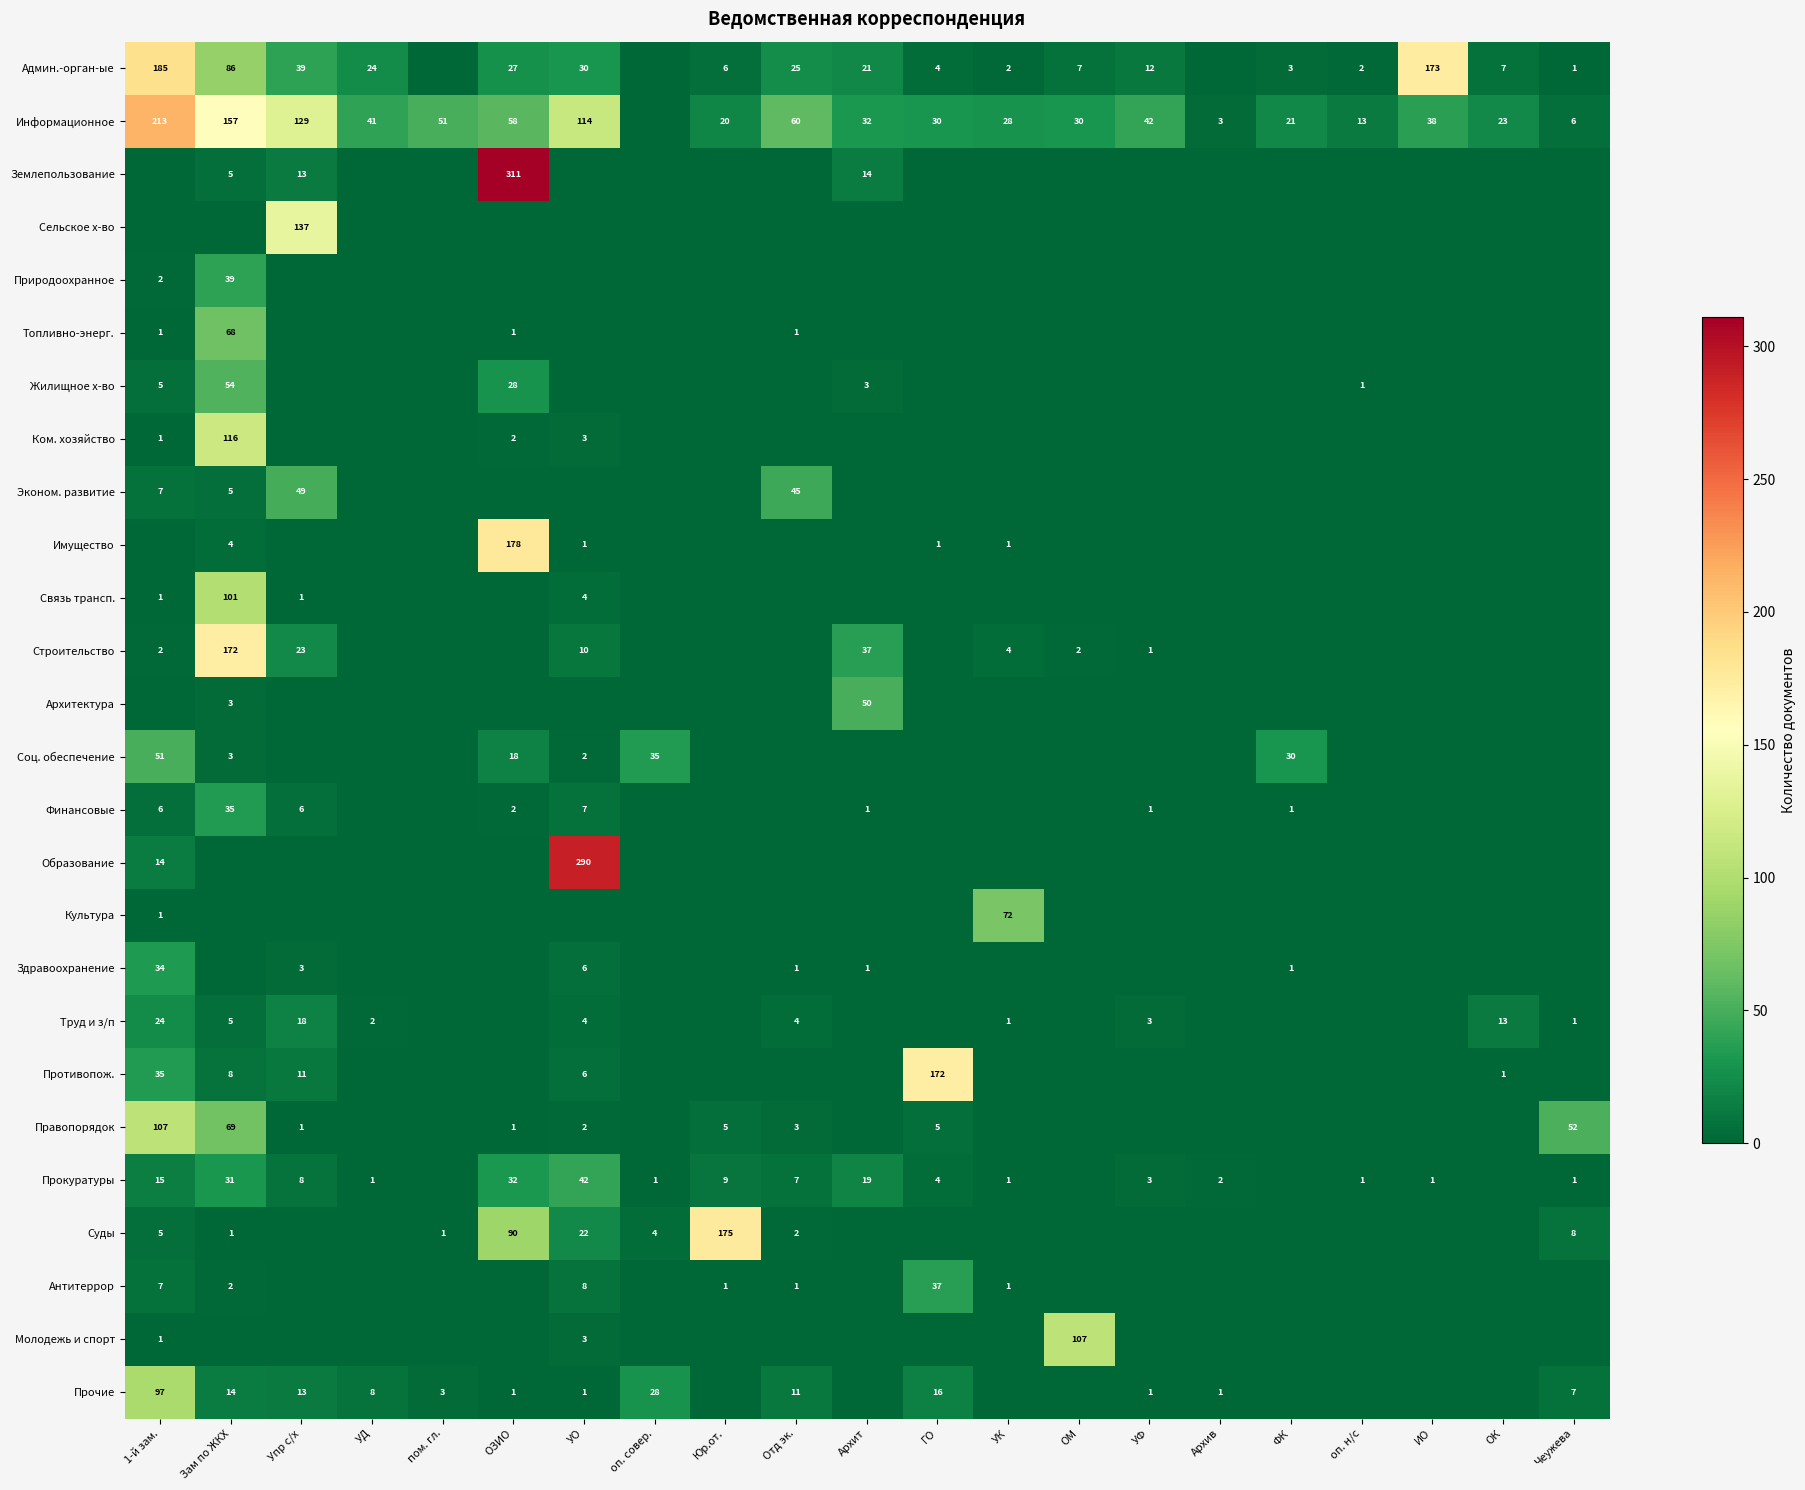

Is it true that Прокуратуры equals 0 at оп. совер.?

False